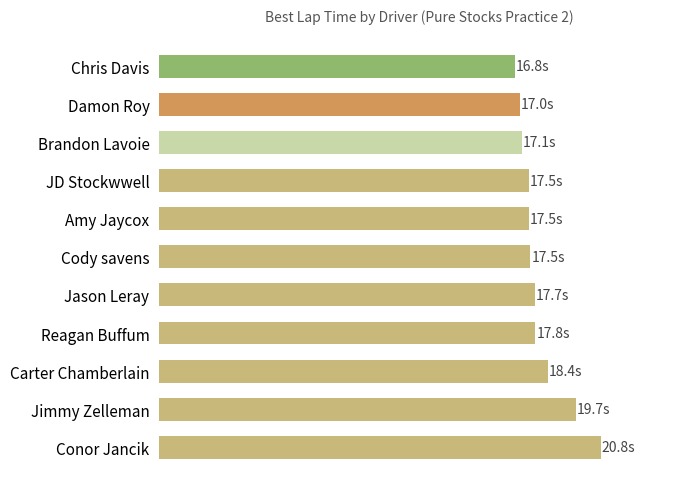

What is the minimum value shown in the chart?

16.8